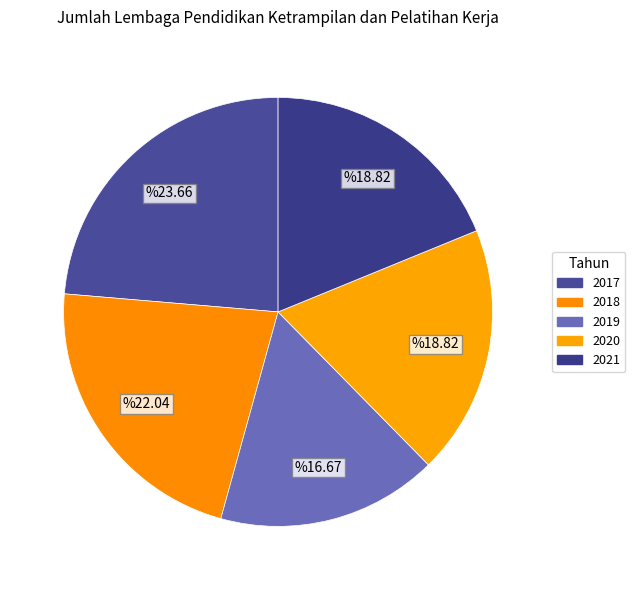

Which category has the biggest portion of the pie?

2017